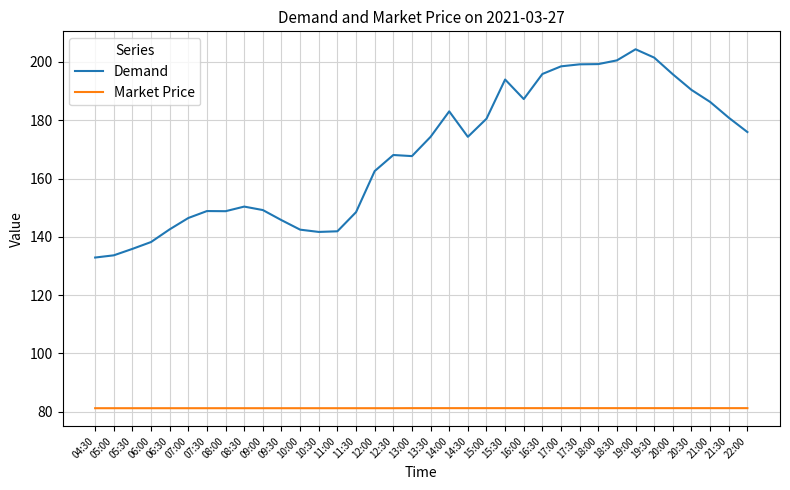

Which series has the largest total across all categories?

Demand